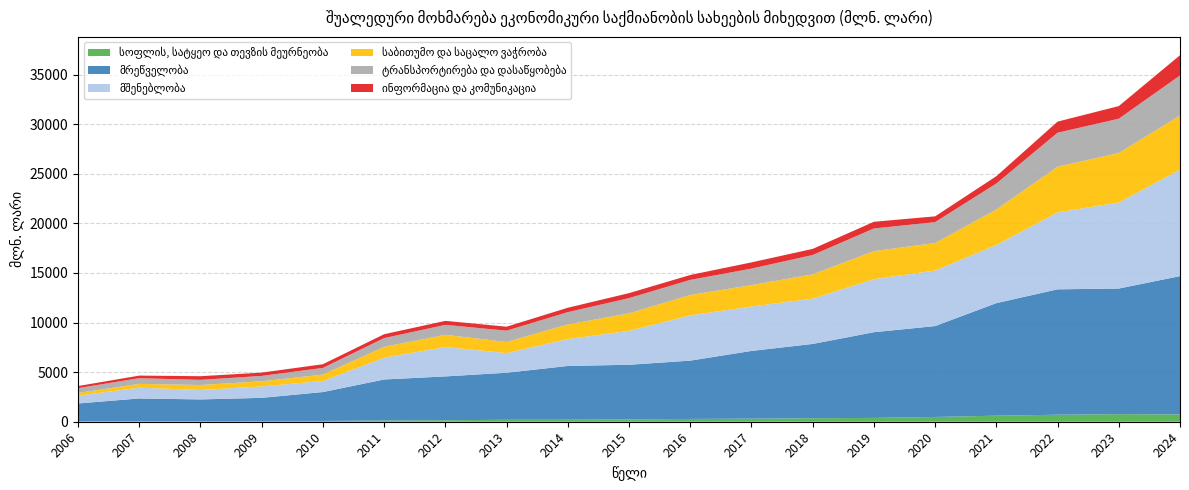

Reading left to right, extract all data points from this chart.

სოფლის, სატყეო და თევზის მეურნეობა: 2006=28.2	2007=63.0	2008=69.9	2009=77.5	2010=80.5	2011=123.5	2012=149.7	2013=198.7	2014=202.1	2015=233.2	2016=282.2	2017=311.6	2018=351.2	2019=386.4	2020=481.4	2021=609.9	2022=706.9	2023=763.8	2024=735.1
მრეწველობა: 2006=1812.9	2007=2283.7	2008=2180.1	2009=2330.8	2010=2913.0	2011=4136.5	2012=4420.6	2013=4741.0	2014=5420.6	2015=5511.7	2016=5879.5	2017=6827.9	2018=7492.9	2019=8641.3	2020=9165.3	2021=11349.7	2022=12643.7	2023=12666.8	2024=13947.8
მშენებლობა: 2006=784.6	2007=1087.7	2008=952.4	2009=1150.3	2010=1116.7	2011=2202.8	2012=2961.9	2013=1980.0	2014=2714.7	2015=3416.3	2016=4562.0	2017=4478.0	2018=4568.6	2019=5349.9	2020=5600.9	2021=5865.6	2022=7760.8	2023=8673.9	2024=10735.0
საბითუმო და საცალო ვაჭრობა: 2006=273.2	2007=380.9	2008=498.1	2009=519.1	2010=641.2	2011=1086.3	2012=1231.3	2013=1120.6	2014=1470.6	2015=1768.7	2016=2053.9	2017=2159.7	2018=2447.6	2019=2827.4	2020=2771.1	2021=3574.4	2022=4603.0	2023=4994.5	2024=5456.2
ტრანსპორტირება და დასაწყობება: 2006=490.5	2007=573.9	2008=523.0	2009=542.4	2010=677.4	2011=884.0	2012=1004.2	2013=1144.0	2014=1241.6	2015=1533.7	2016=1523.9	2017=1662.9	2018=1952.1	2019=2282.1	2020=2109.5	2021=2620.0	2022=3427.3	2023=3456.8	2024=4041.0
ინფორმაცია და კომუნიკაცია: 2006=209.8	2007=263.6	2008=367.5	2009=332.8	2010=371.8	2011=391.3	2012=403.8	2013=398.9	2014=445.6	2015=503.6	2016=495.7	2017=628.1	2018=615.9	2019=675.0	2020=582.5	2021=739.3	2022=1120.4	2023=1272.7	2024=2043.1